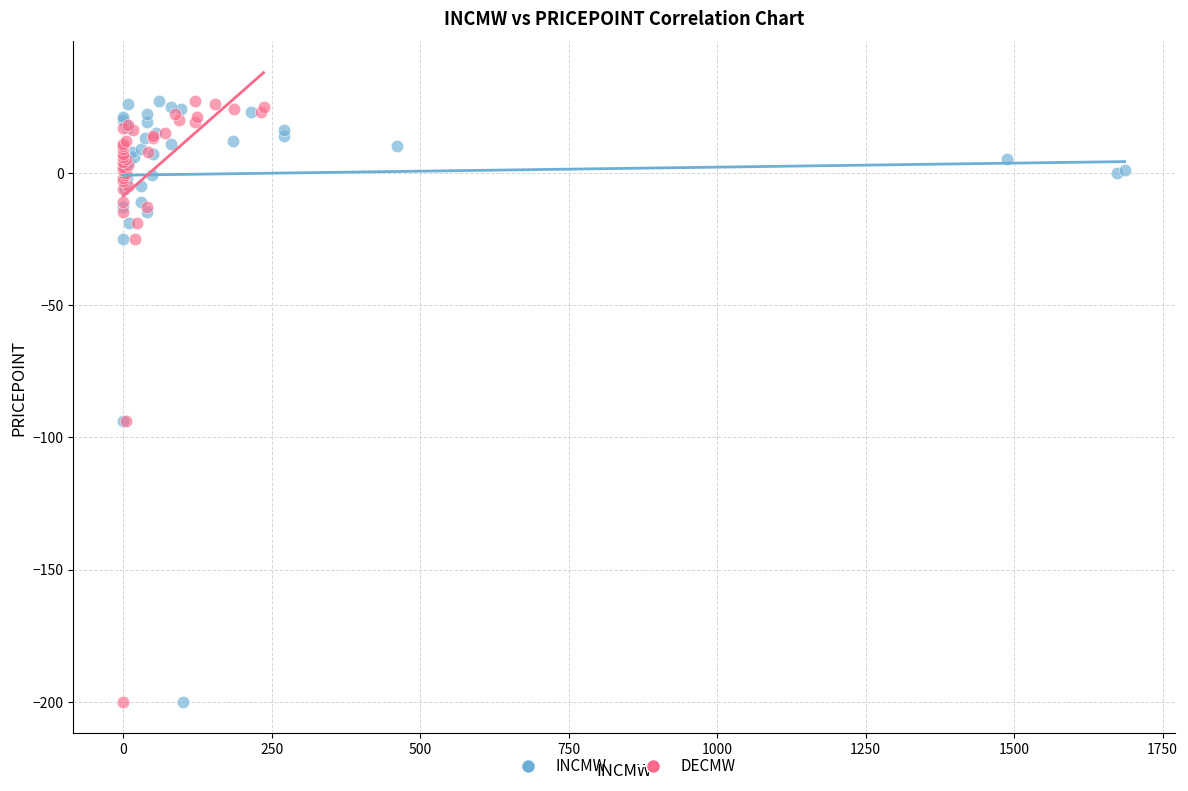

What are all the series names shown in the legend?

INCMW, DECMW